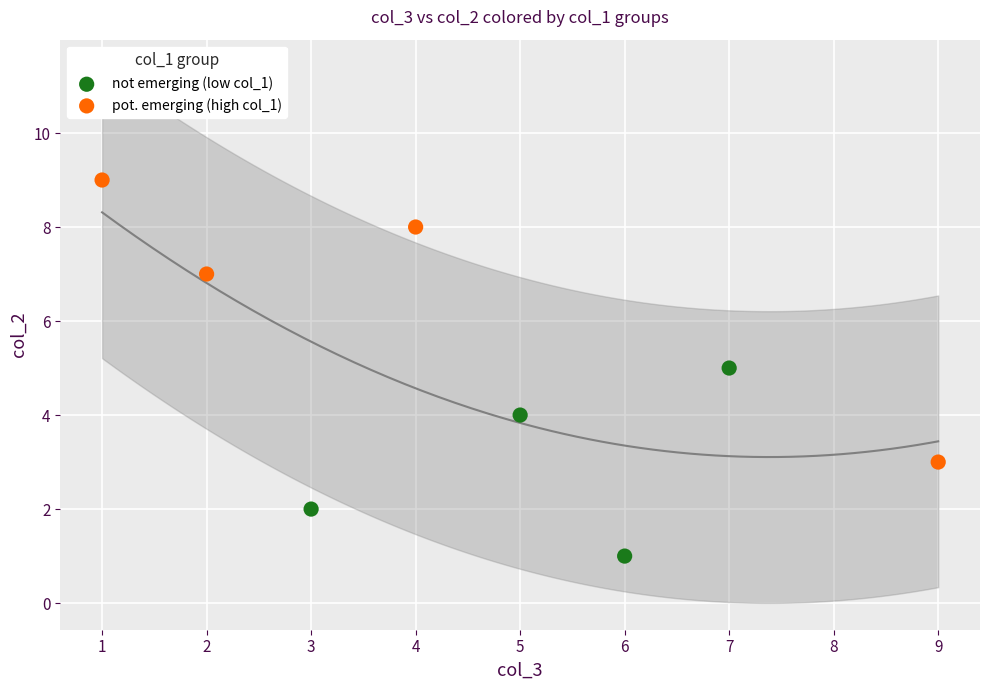

Which series reaches the maximum Y coordinate?

pot. emerging (high col_1)